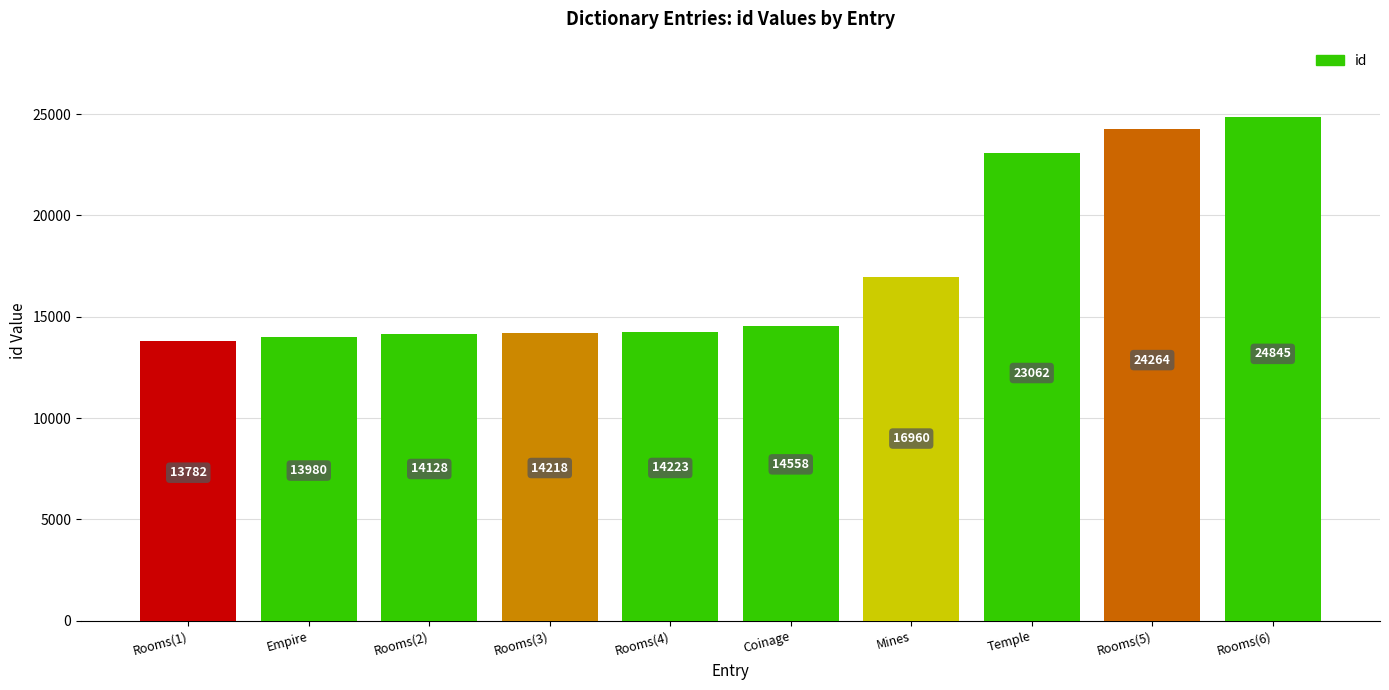

What position from the left is Empire?

2